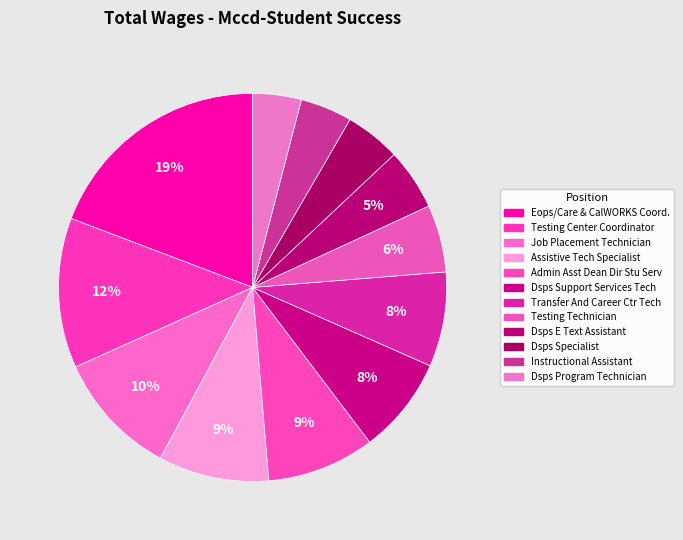

Which slice is the smallest?

Dsps Program Technician